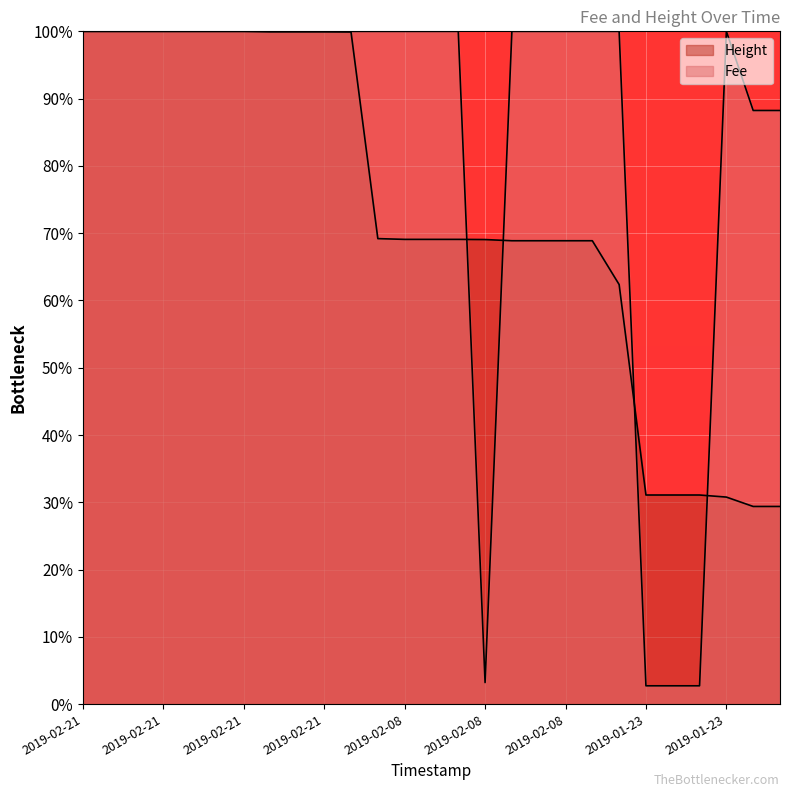

The value of Height at 2019-02-08 20:01:44 is 14.2. True or false?

False